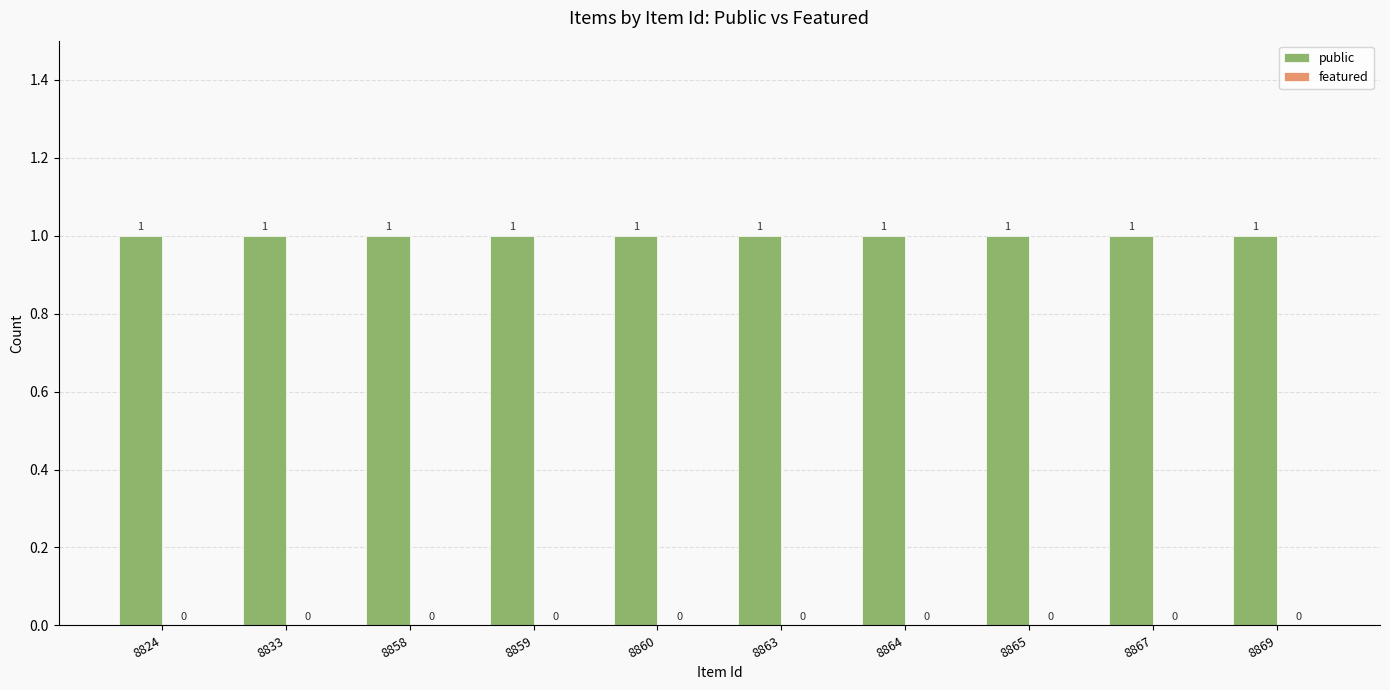

Which category has the lowest value across all series?

8824